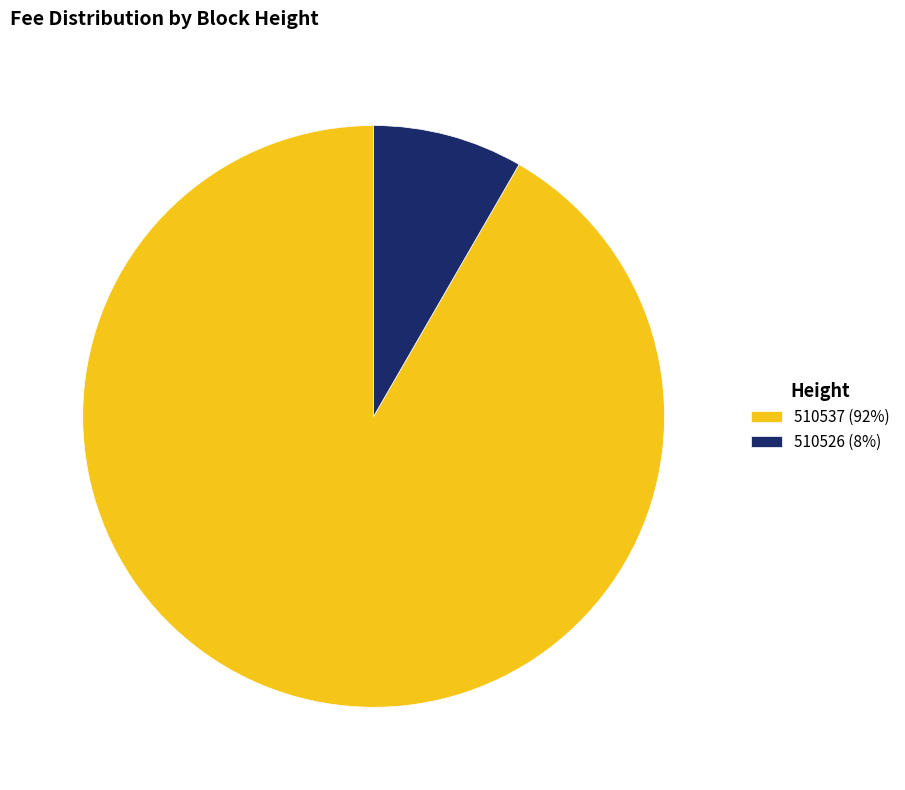

Count the number of slices in the pie.

2